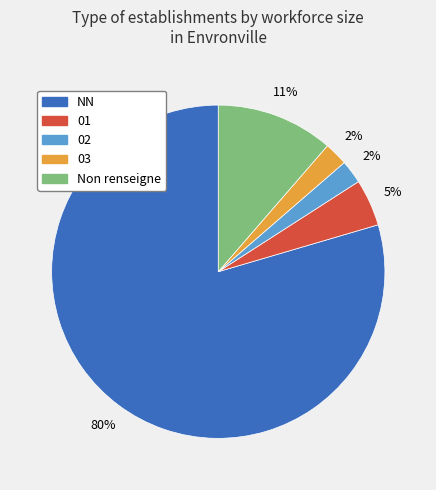

How many slices are in this pie chart?

5